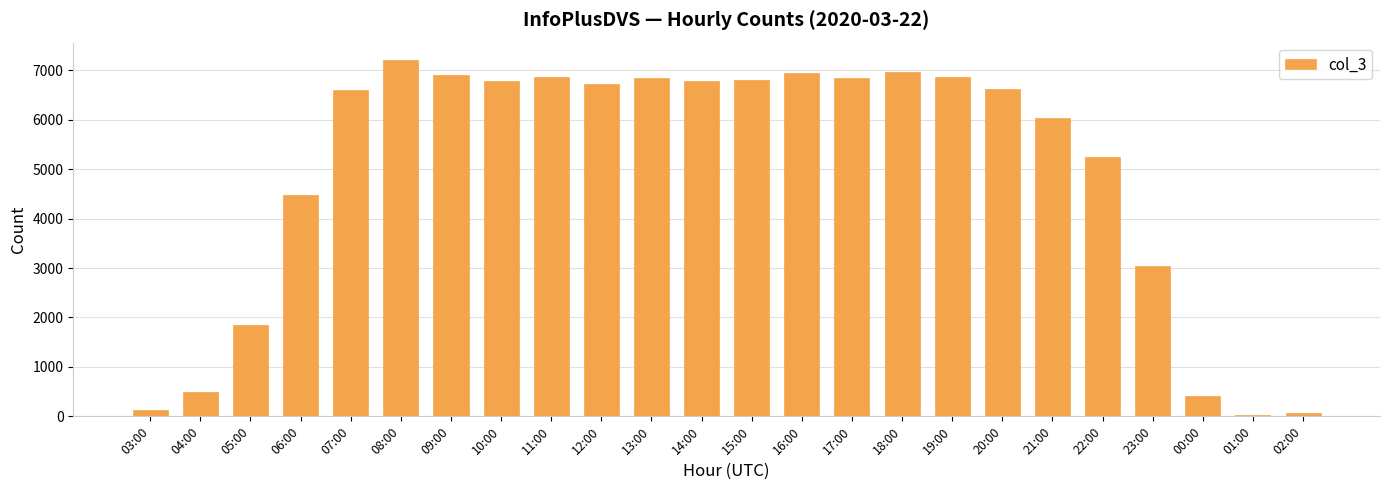

The chart shows a value of 12164 at 15:00. True or false?

False